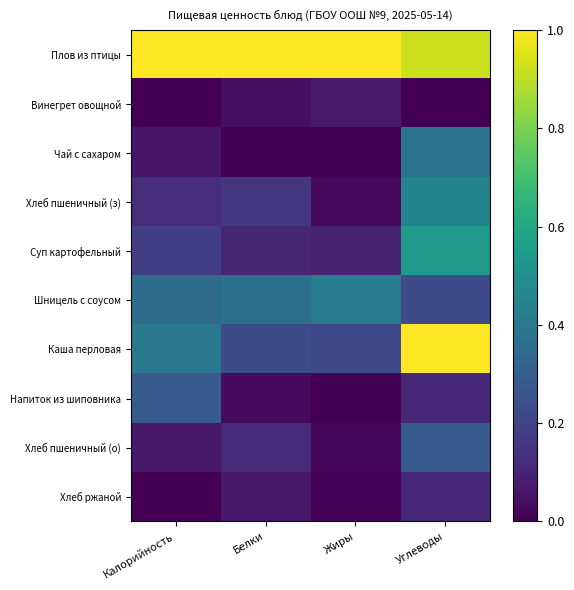

At Углеводы, list the series in order from largest to smallest.

Каша перловая, Плов из птицы, Суп картофельный, Хлеб пшеничный (з), Чай с сахаром, Хлеб пшеничный (о), Шницель с соусом, Напиток из шиповника, Хлеб ржаной, Винегрет овощной